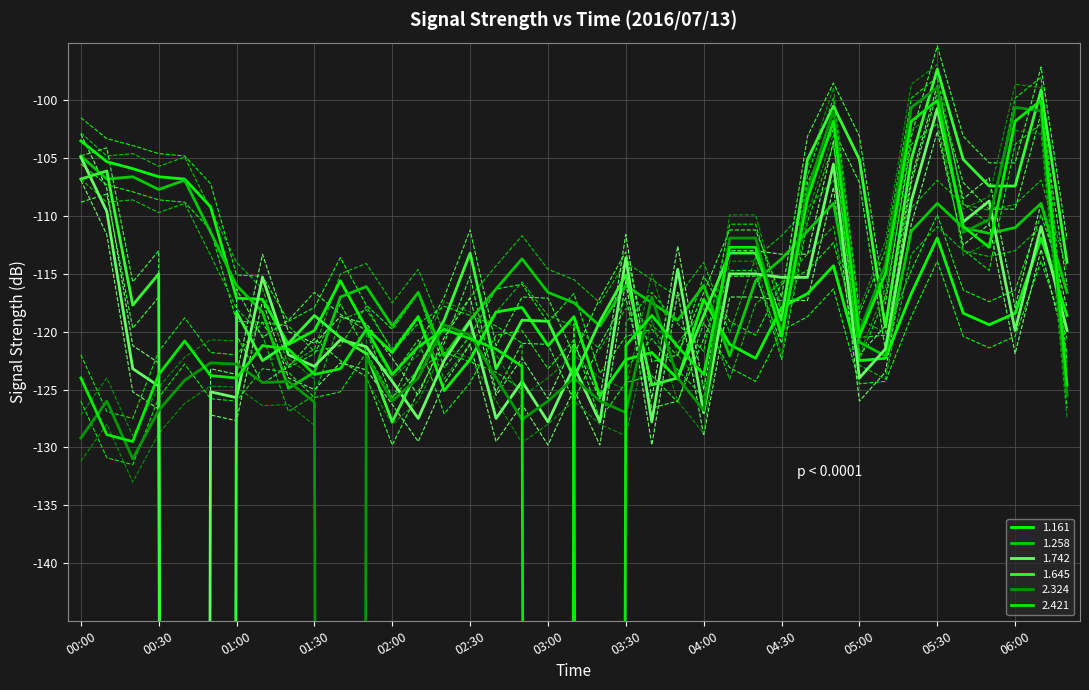

What is the difference between the maximum and minimum values in the 1.645 series?

901.7